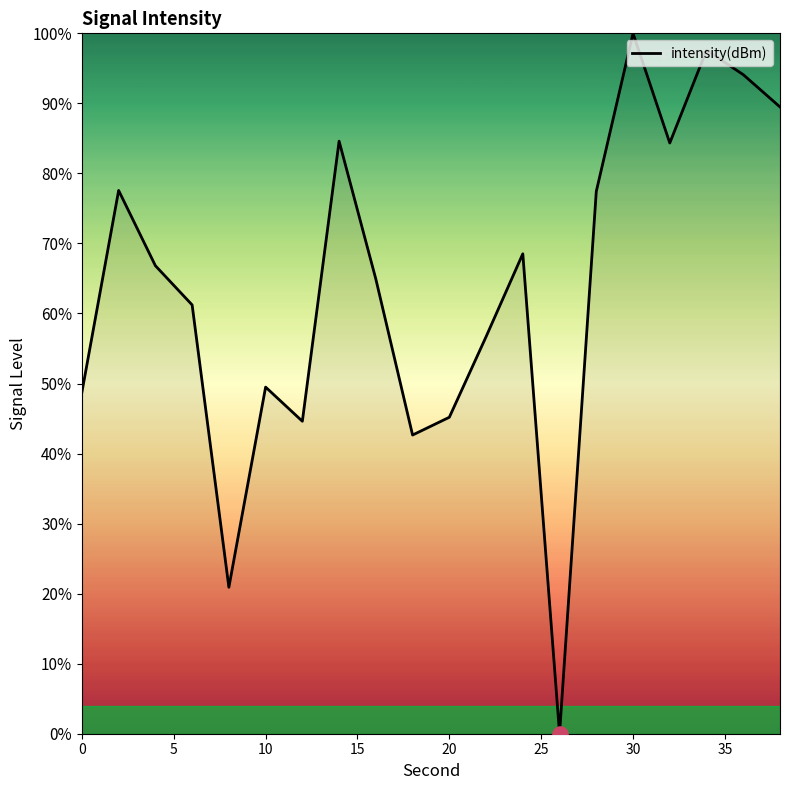

What is the greatest value displayed?

100.0